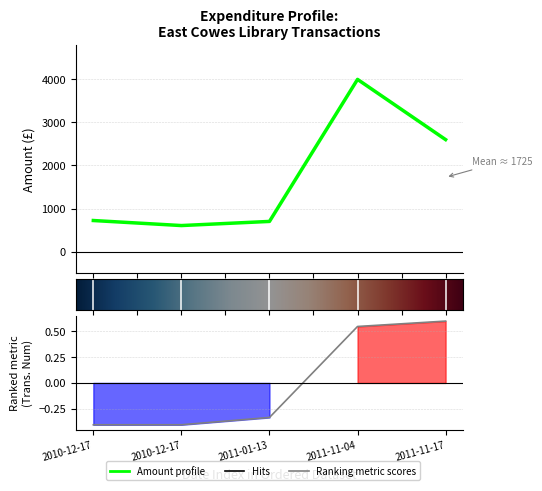

List the labels in order of value, smallest first.

2010-12-17, 2011-01-13, 2010-12-17, 2011-11-17, 2011-11-04